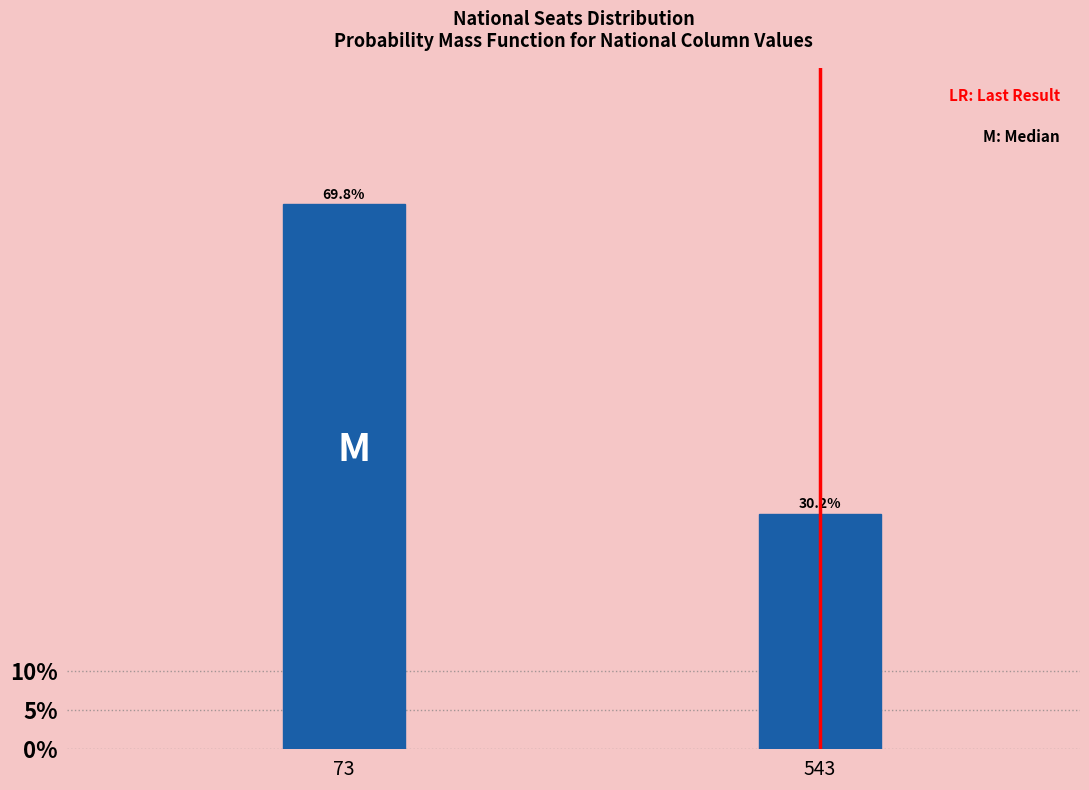

Reading left to right, list all the values displayed in this chart.

69.8	30.2